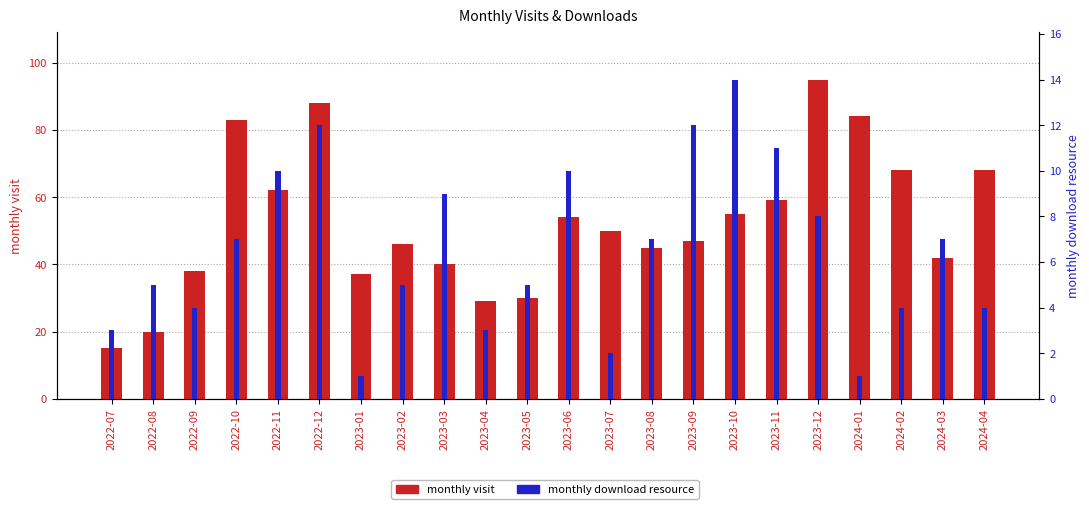

Reading left to right, extract all data points from this chart.

monthly visit: 2022-07=15	2022-08=20	2022-09=38	2022-10=83	2022-11=62	2022-12=88	2023-01=37	2023-02=46	2023-03=40	2023-04=29	2023-05=30	2023-06=54	2023-07=50	2023-08=45	2023-09=47	2023-10=55	2023-11=59	2023-12=95	2024-01=84	2024-02=68	2024-03=42	2024-04=68
monthly download resource: 2022-07=3	2022-08=5	2022-09=4	2022-10=7	2022-11=10	2022-12=12	2023-01=1	2023-02=5	2023-03=9	2023-04=3	2023-05=5	2023-06=10	2023-07=2	2023-08=7	2023-09=12	2023-10=14	2023-11=11	2023-12=8	2024-01=1	2024-02=4	2024-03=7	2024-04=4